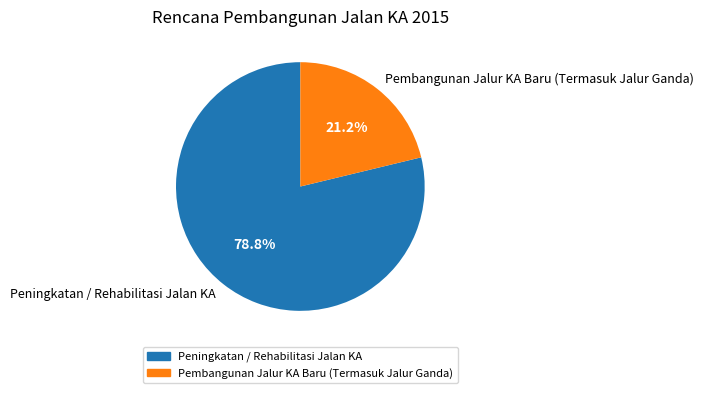

What is the ratio of the value at Pembangunan Jalur KA Baru (Termasuk Jalur Ganda) to the value at Peningkatan / Rehabilitasi Jalan KA?

0.3